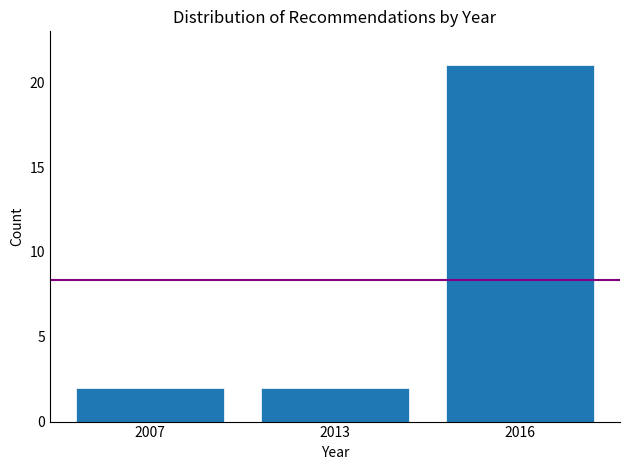

Reading right to left, what are all the values shown in this chart?

21	2	2